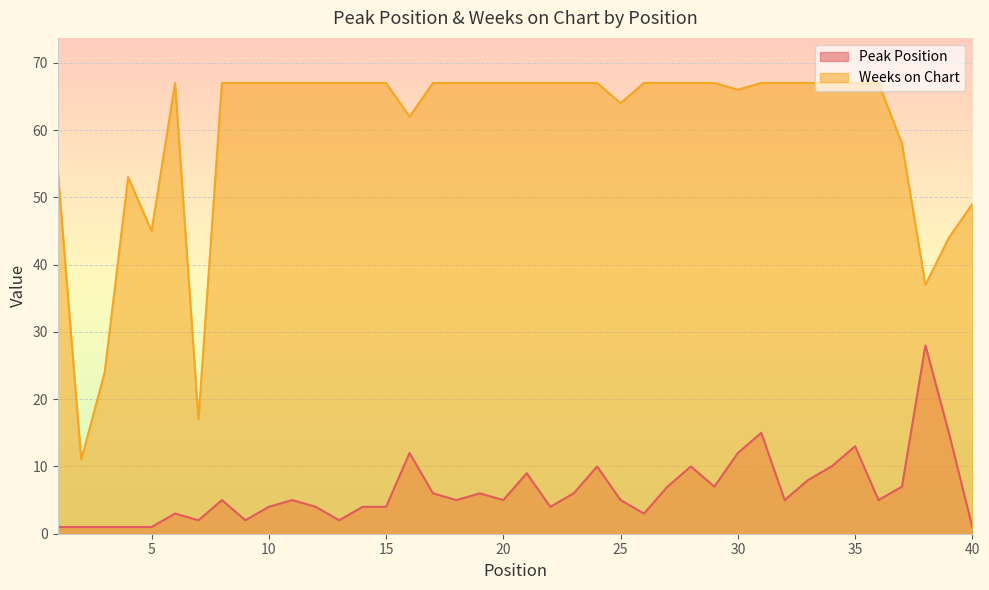

What is the lowest value of the Weeks on Chart series?

11